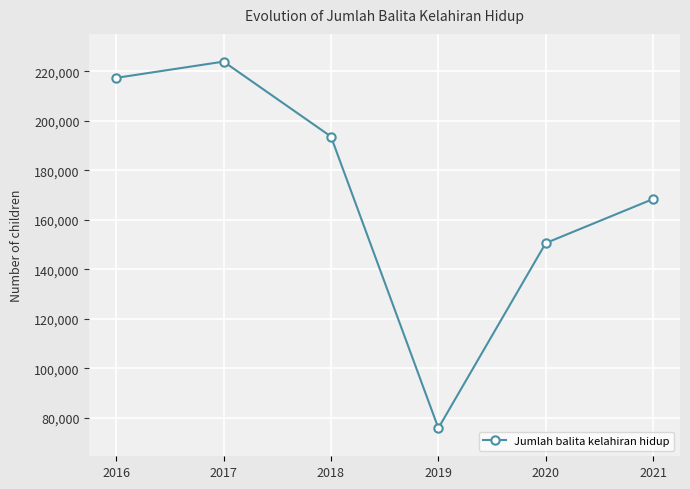

What is the sum of the values at 2021 and 2016?

385736